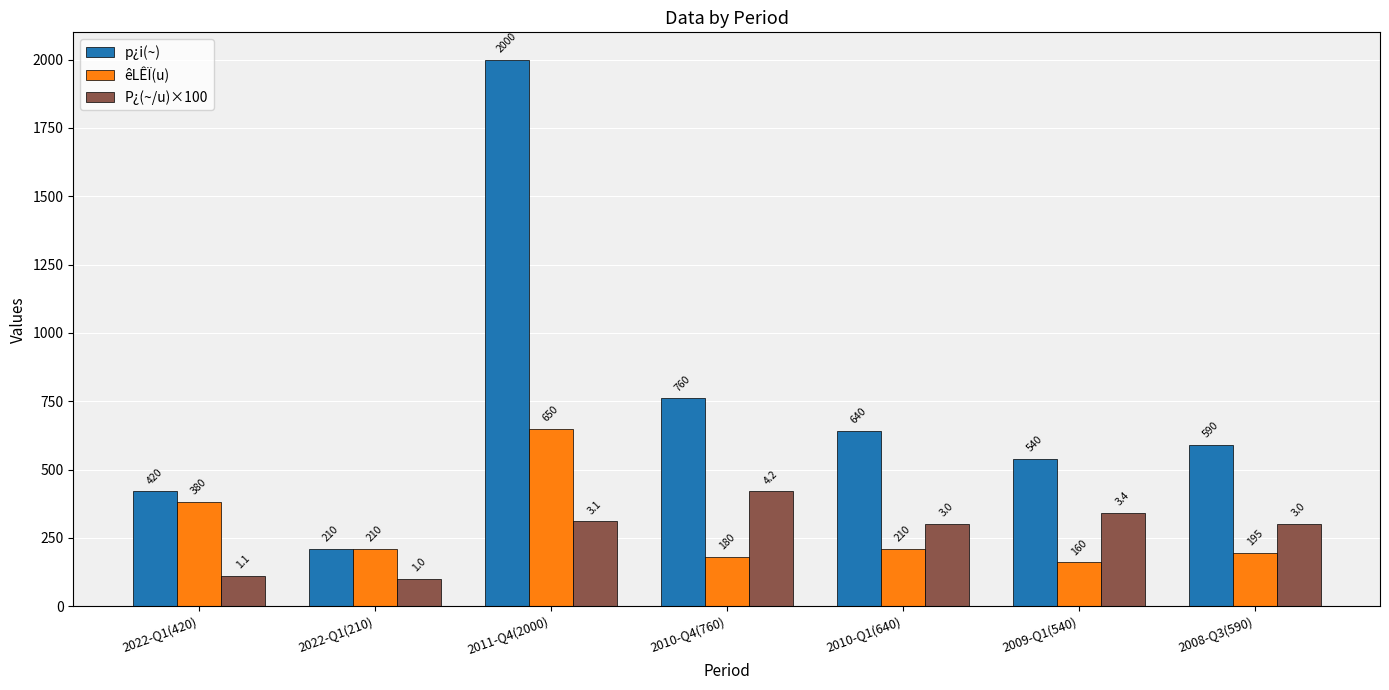

What is the label of the 3rd bar from the left?

2011-Q4(2000)